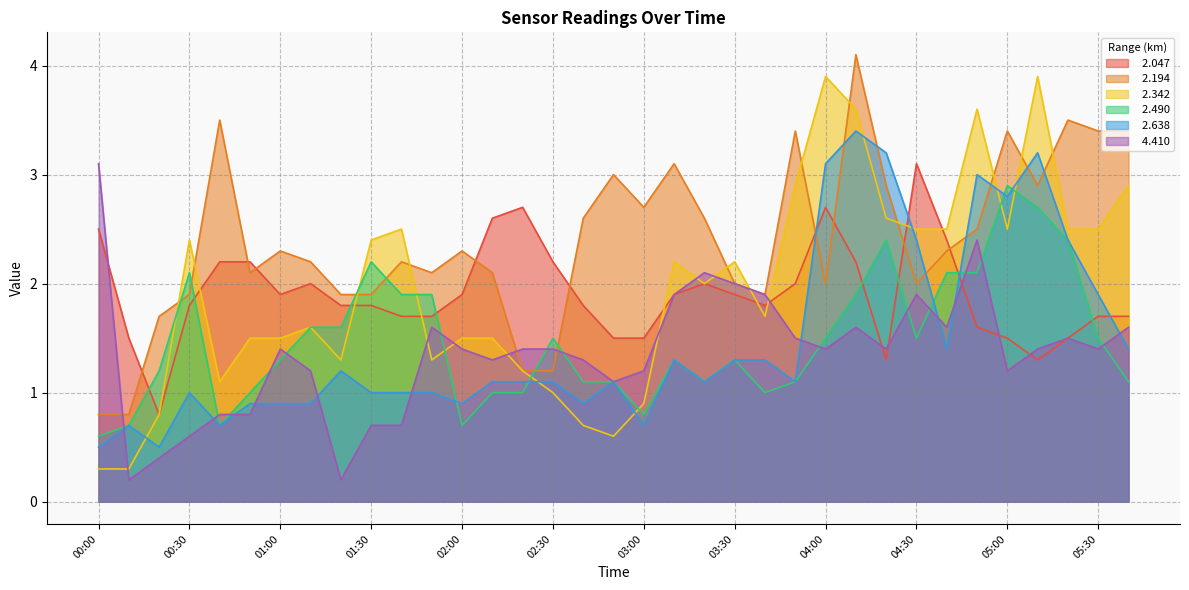

Between 04:50 and 05:00, which is larger?

04:50